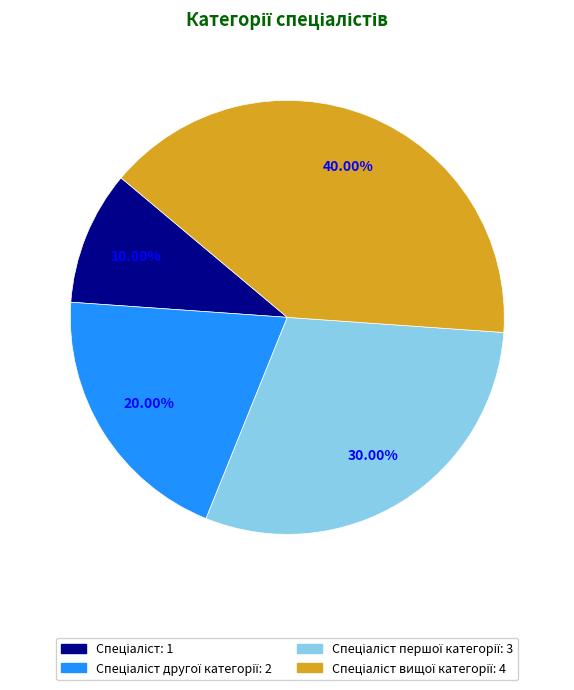

Is there a majority slice in this chart?

No